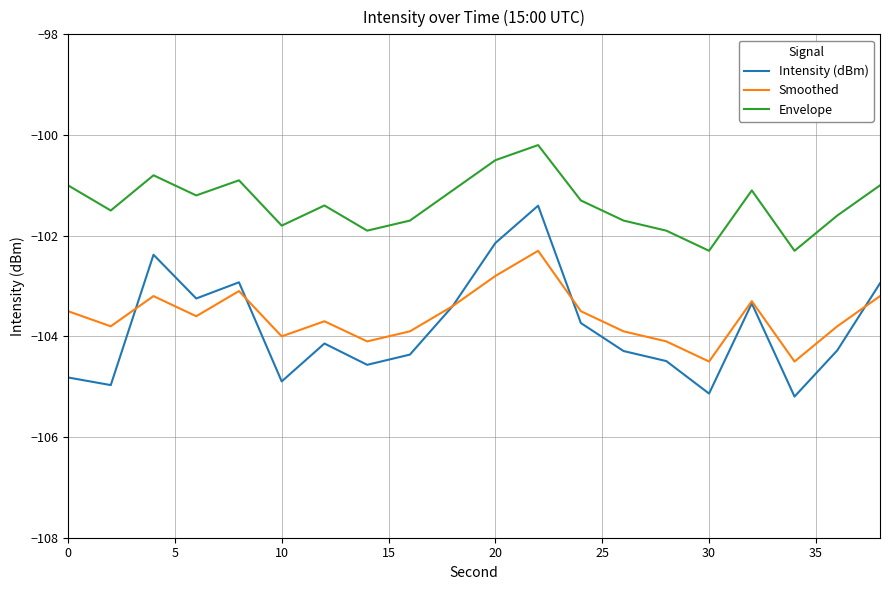

Which series has the widest spread of values?

Intensity (dBm)